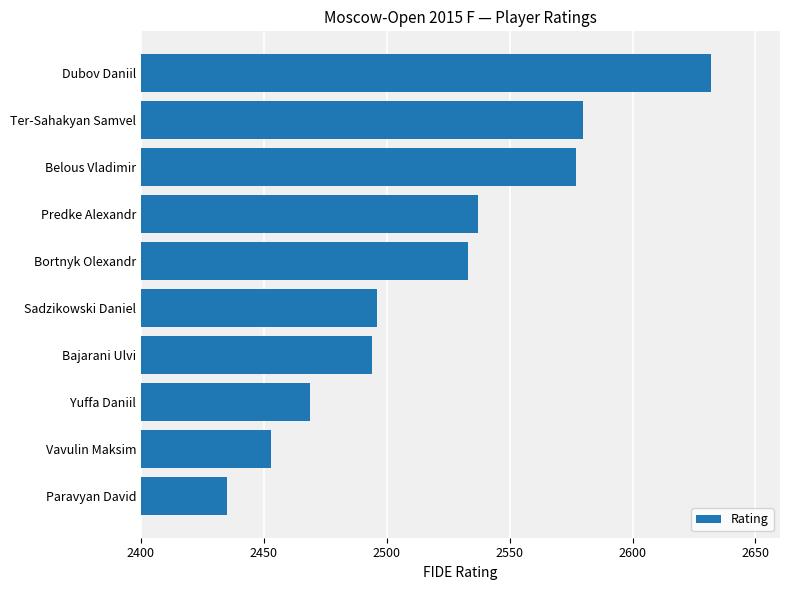

How many distinct data groups are displayed?

1